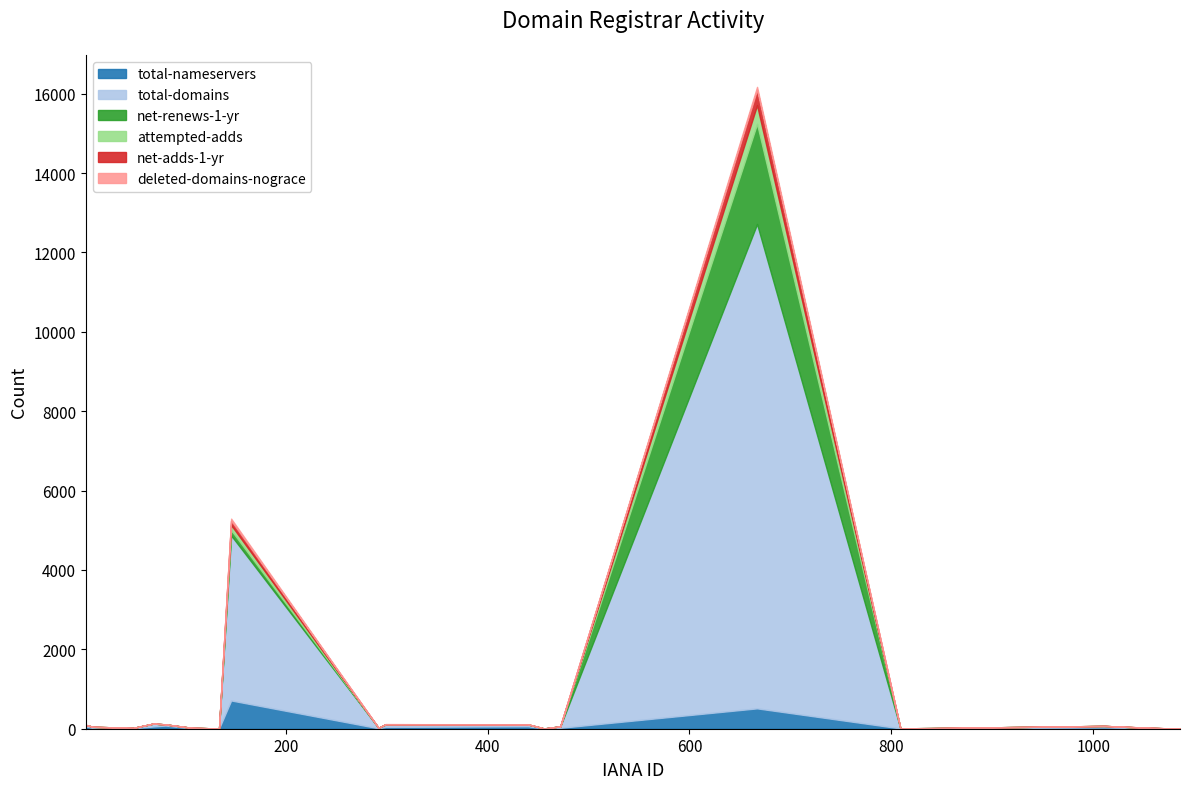

True or false: net-adds-1-yr has more than 2 interior local peaks.

True